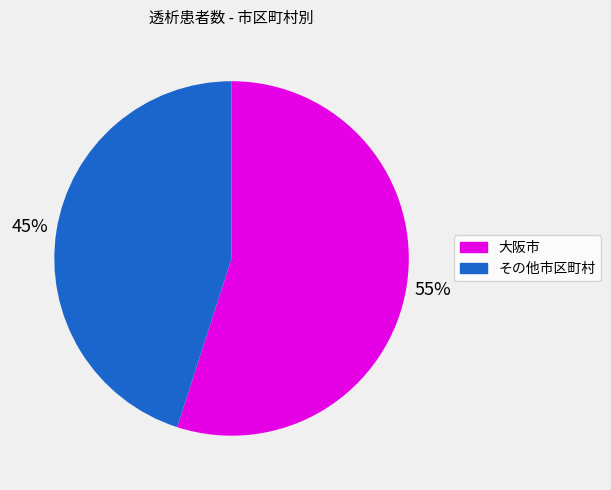

Does 大阪市 account for over 50% of the chart?

Yes